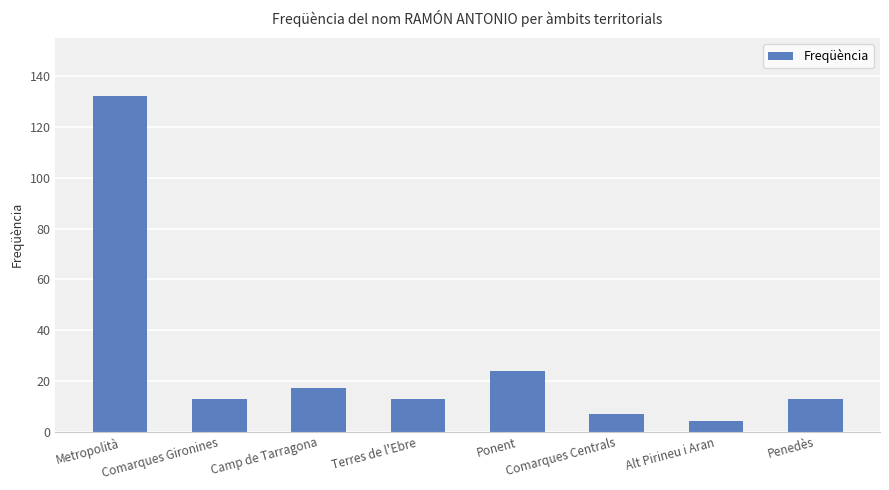

What is the minimum value shown in the chart?

4